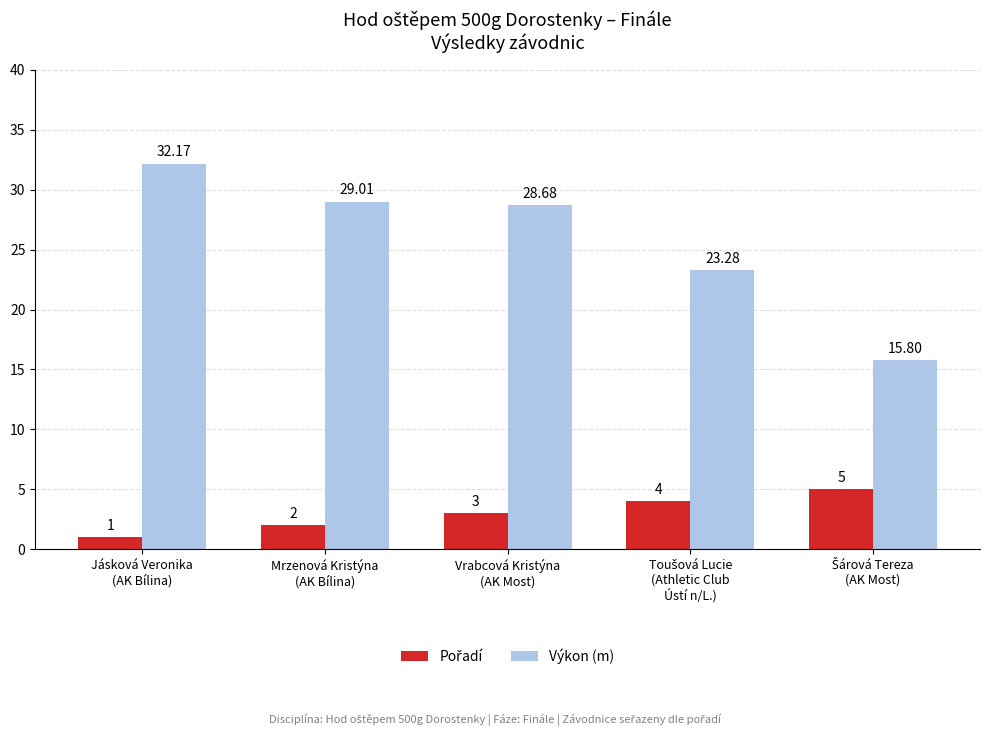

Which series has the largest range (max minus min)?

Výkon (m)